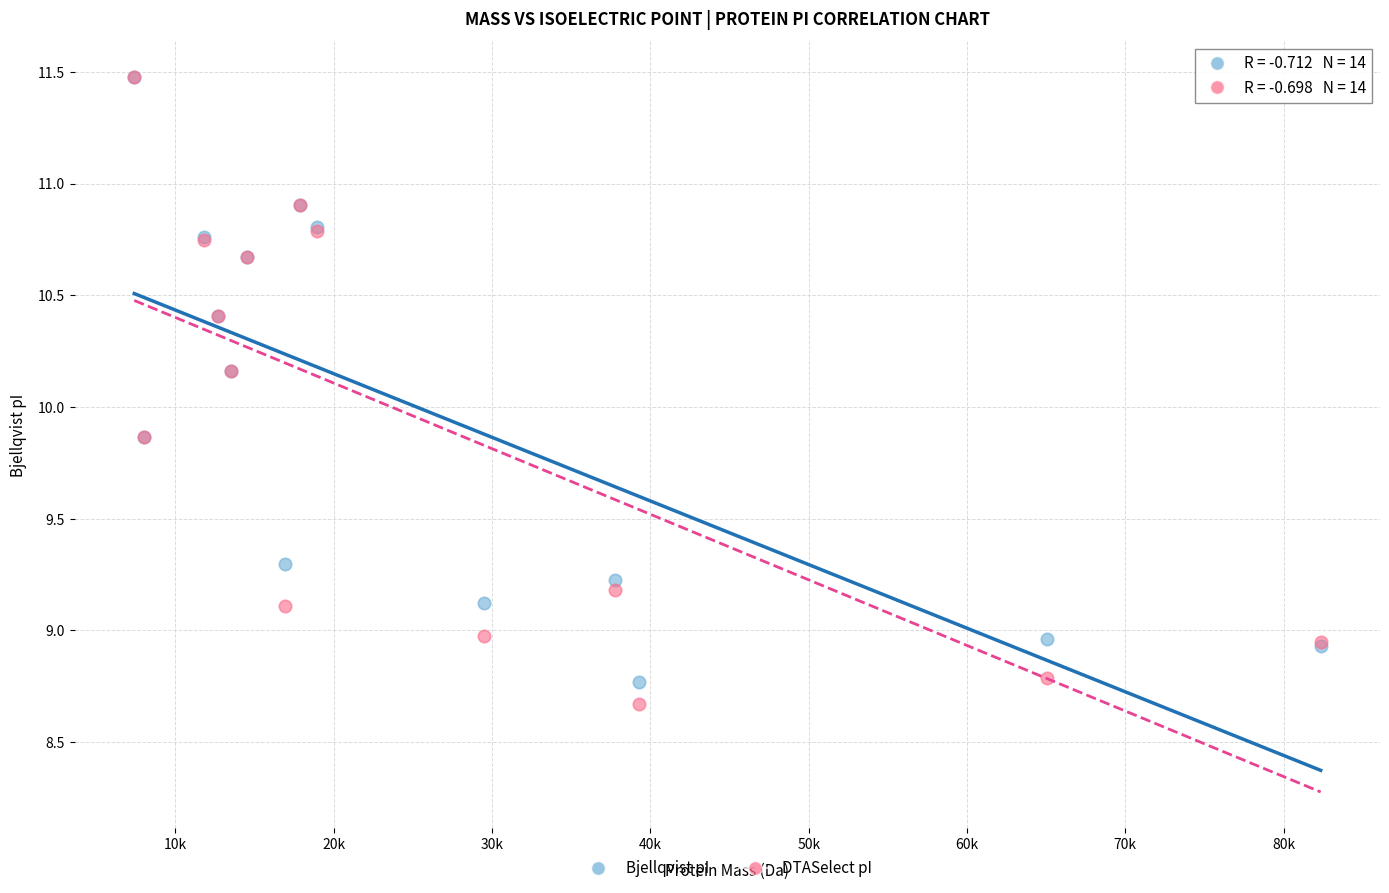

Which series contains the lowest Y value?

DTASelect pI